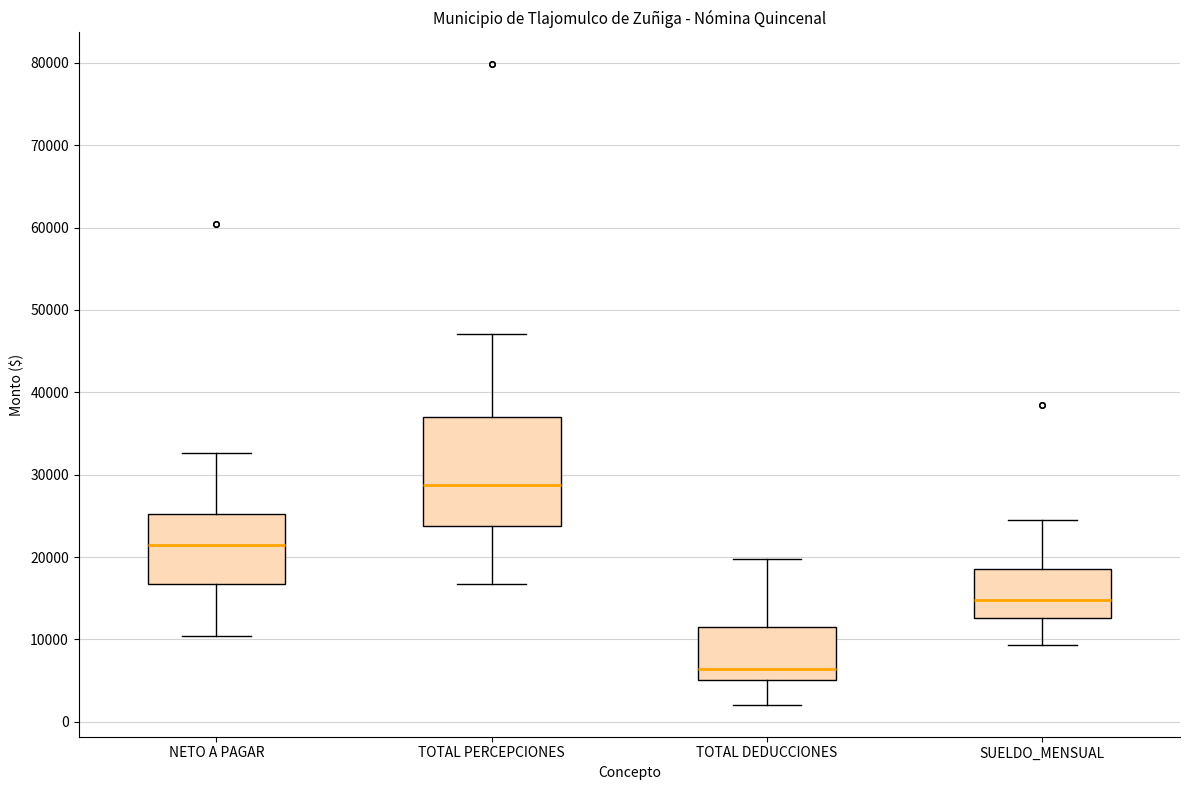

Which box has the highest median line?

TOTAL PERCEPCIONES